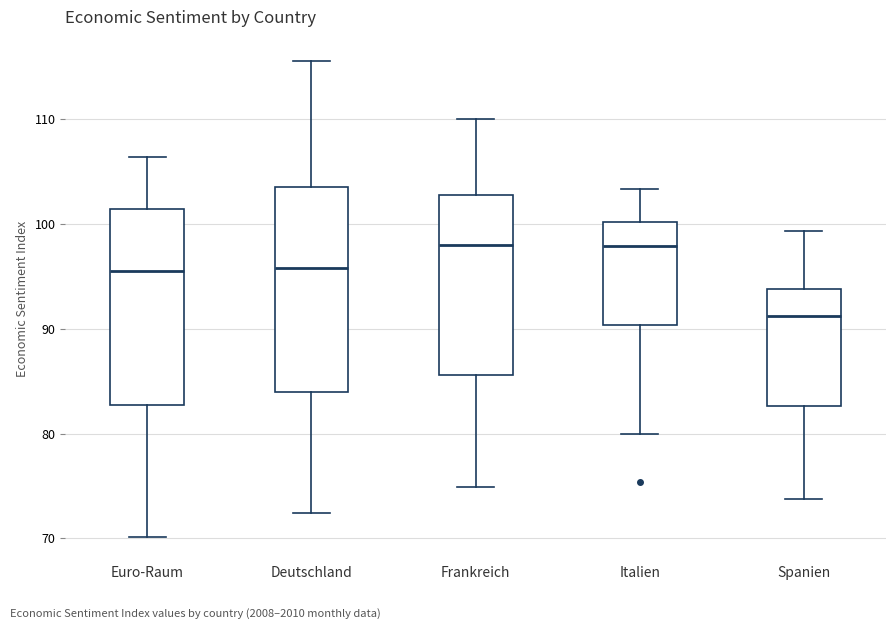

Where does the lower whisker of the box for Italien end on the y-axis? The values are not printed on the chart, so give them approximately, as read against the axis.

80